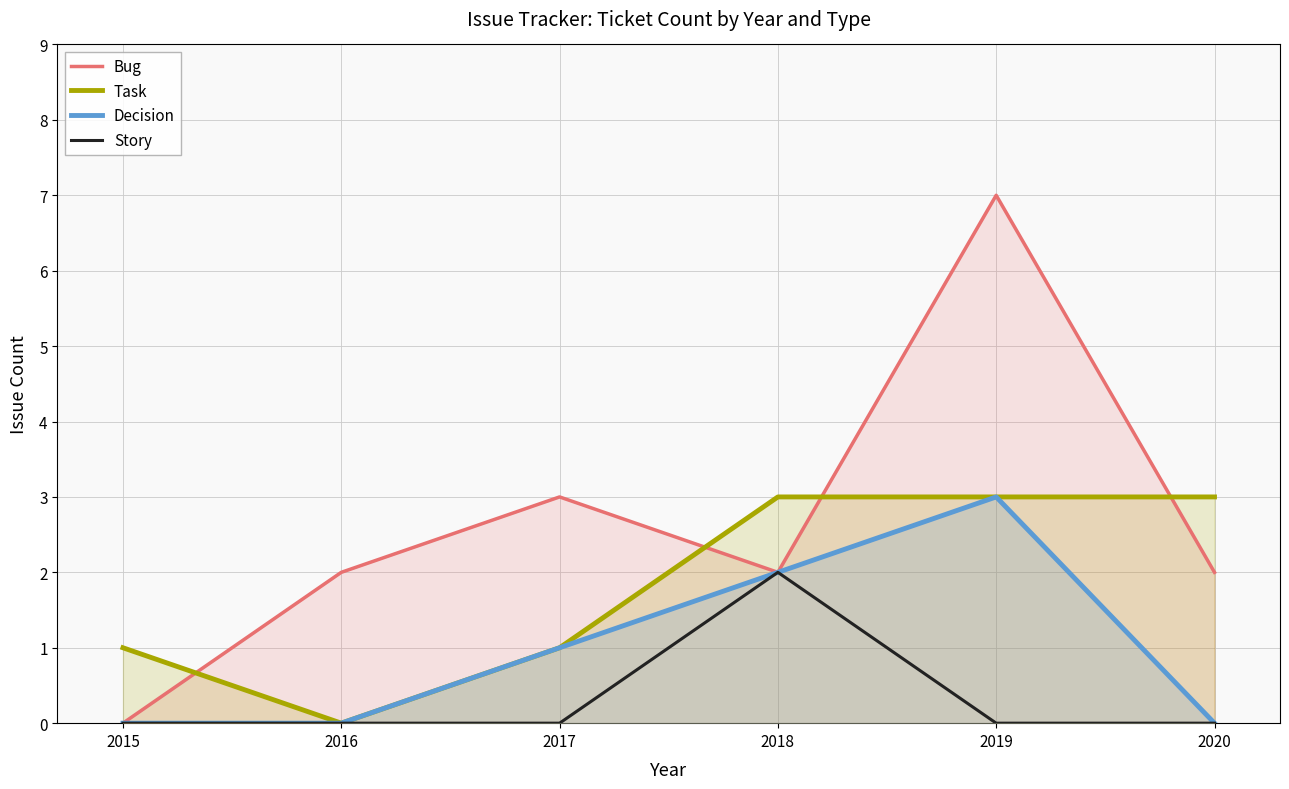

List the series in order of their peak value, highest first.

Bug, Task, Decision, Story